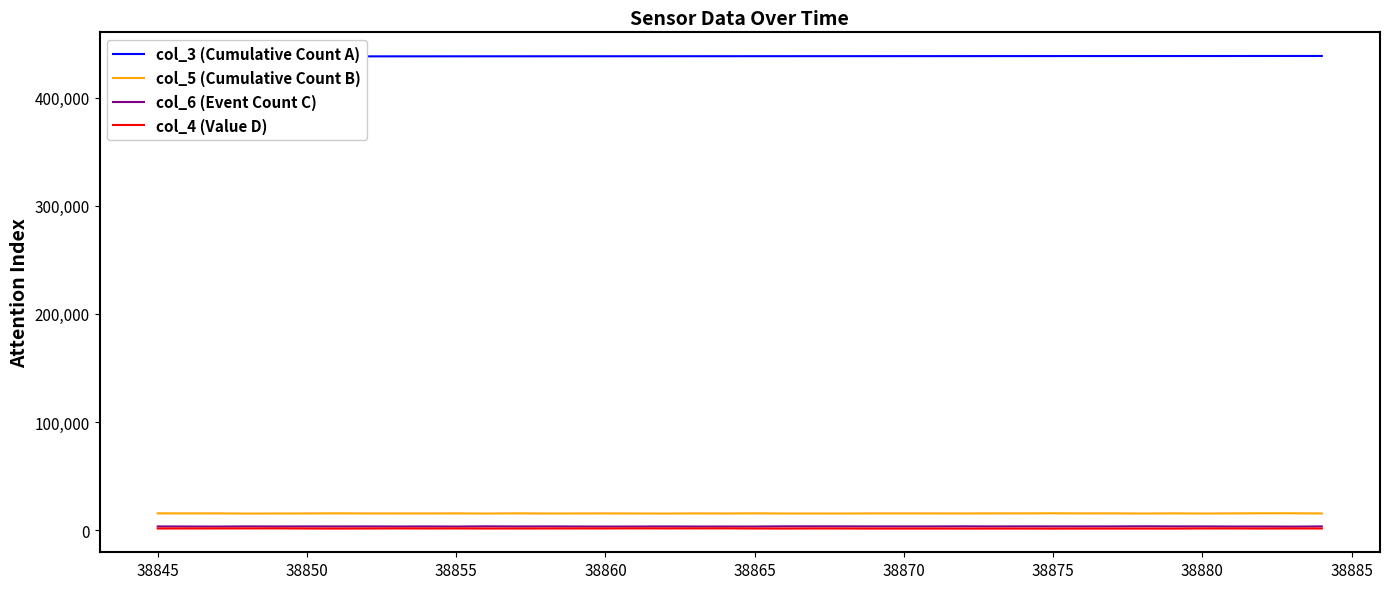

Does the chart have visible grid lines?

No